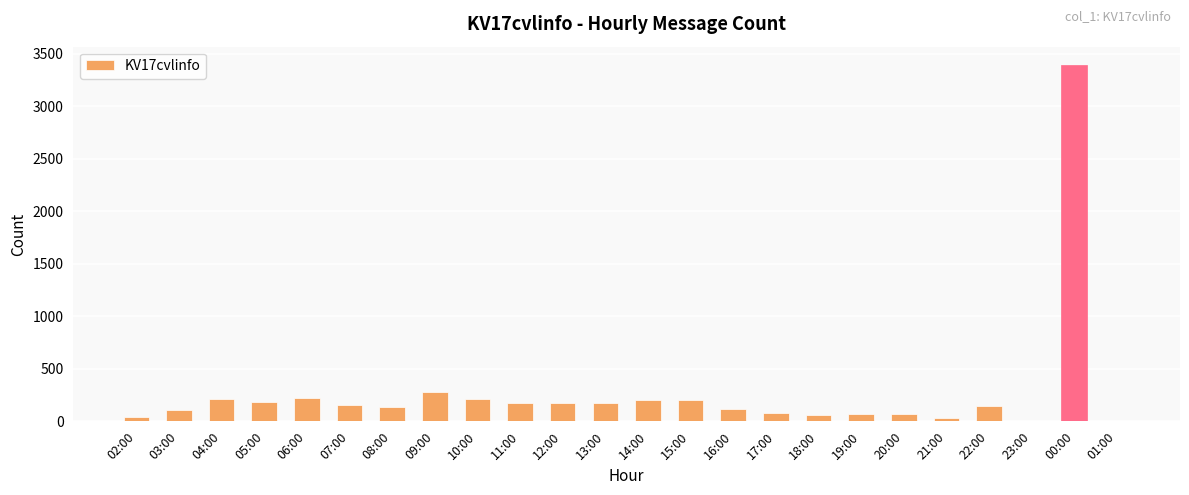

How many data points does each series have?

24